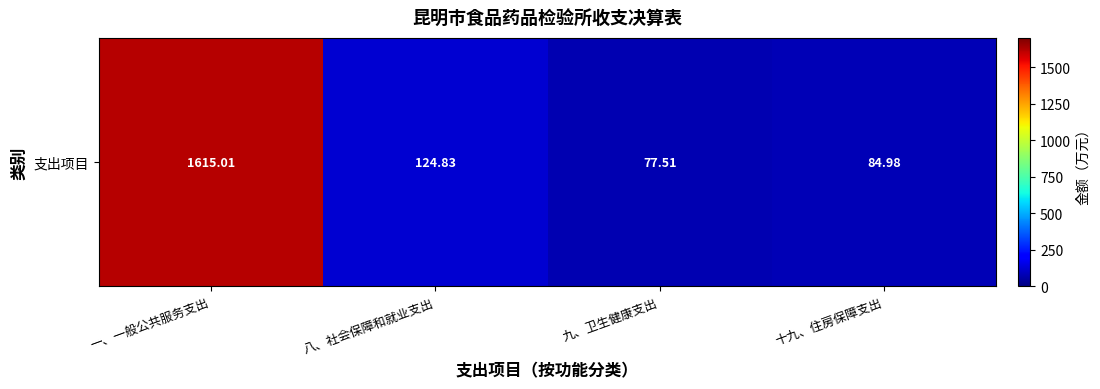

Rank the categories by value from highest to lowest.

一、一般公共服务支出, 八、社会保障和就业支出, 十九、住房保障支出, 九、卫生健康支出